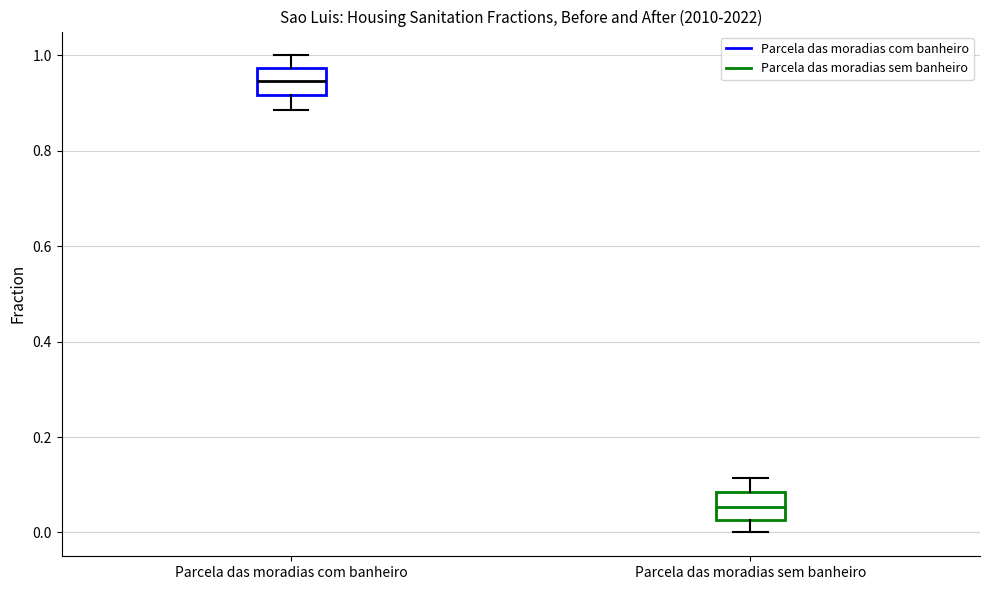

Which box has the highest median line?

Parcela das moradias com banheiro